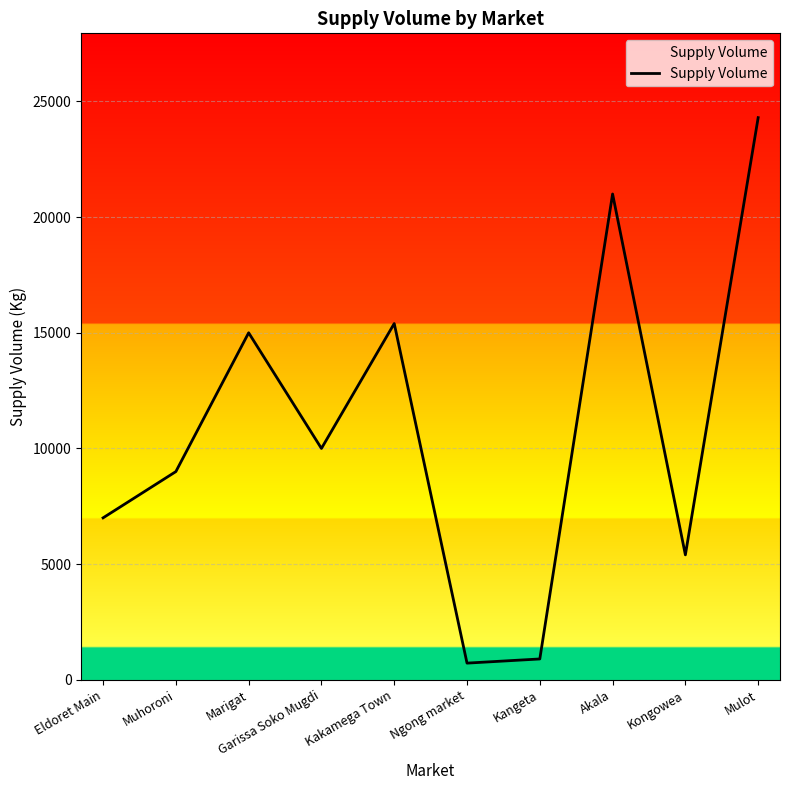

The value at Marigat is 15000. True or false?

True